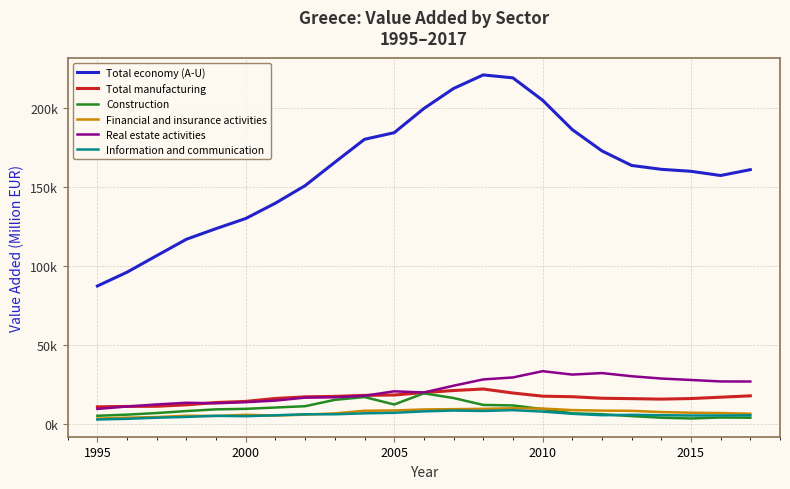

What are all the series names shown in the legend?

Total economy (A-U), Total manufacturing, Construction, Financial and insurance activities, Real estate activities, Information and communication